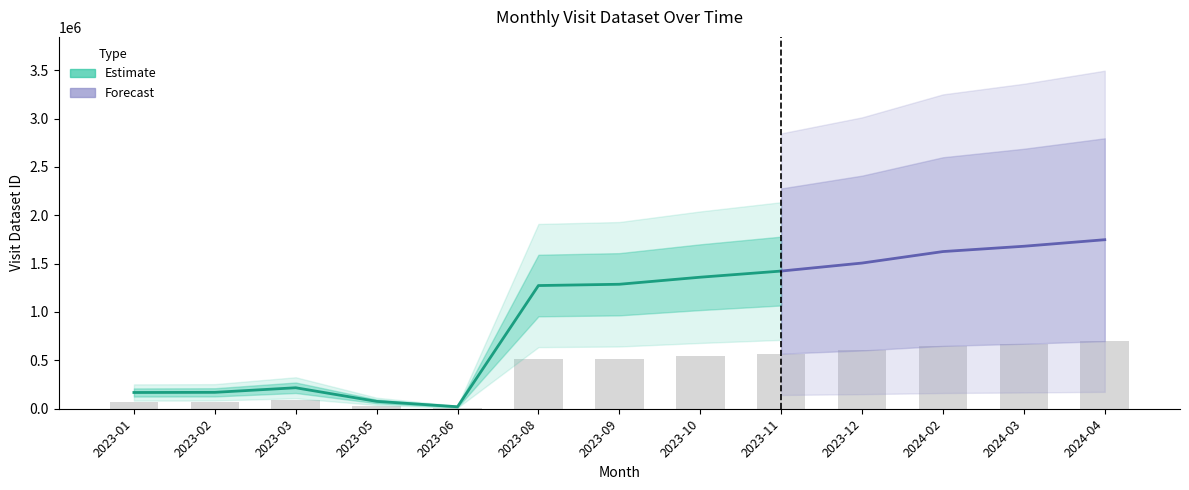

Which has a higher value, 2024-02 or 2023-11?

2024-02